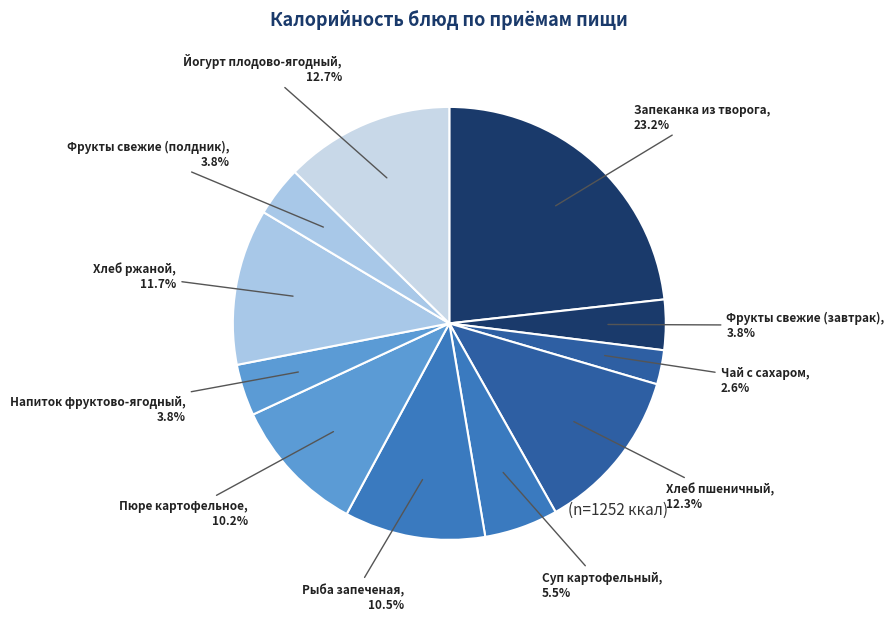

To the nearest percent, what portion does Напиток фруктово-ягодный represent?

4%